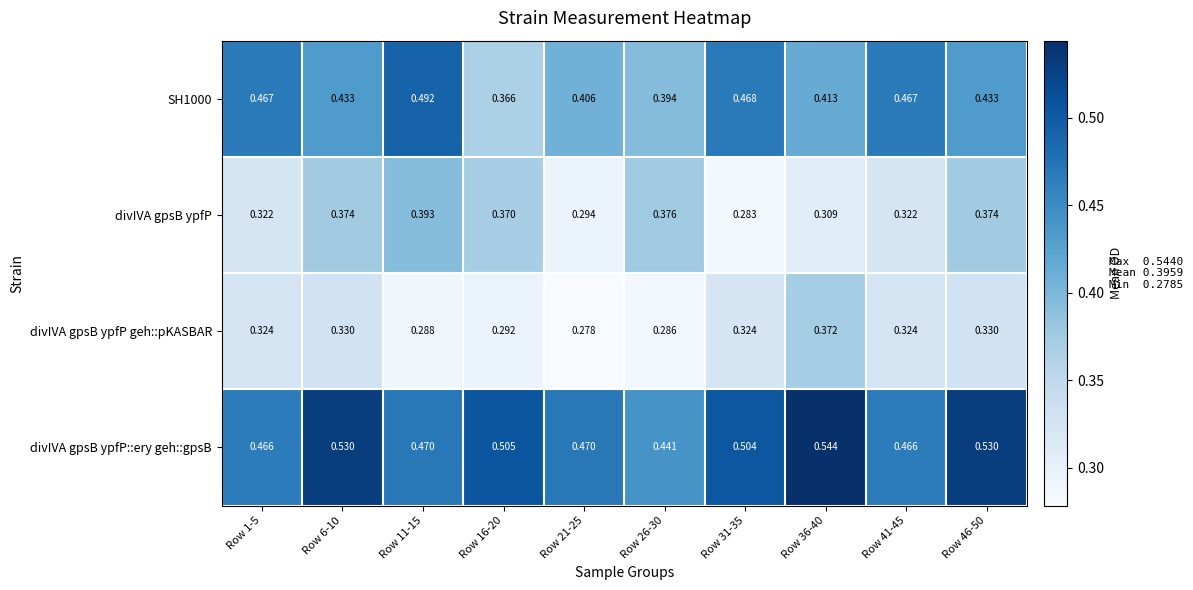

Is the value of divIVA gpsB ypfP::ery geh::gpsB at Row 26-30 greater than the value of SH1000 at Row 11-15?

No